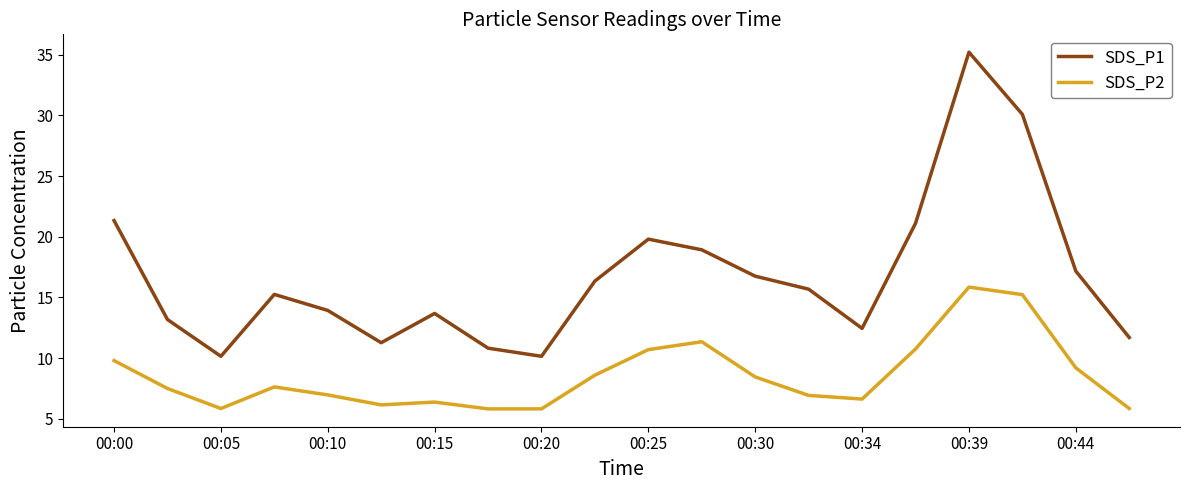

Which series has the largest total across all categories?

SDS_P1